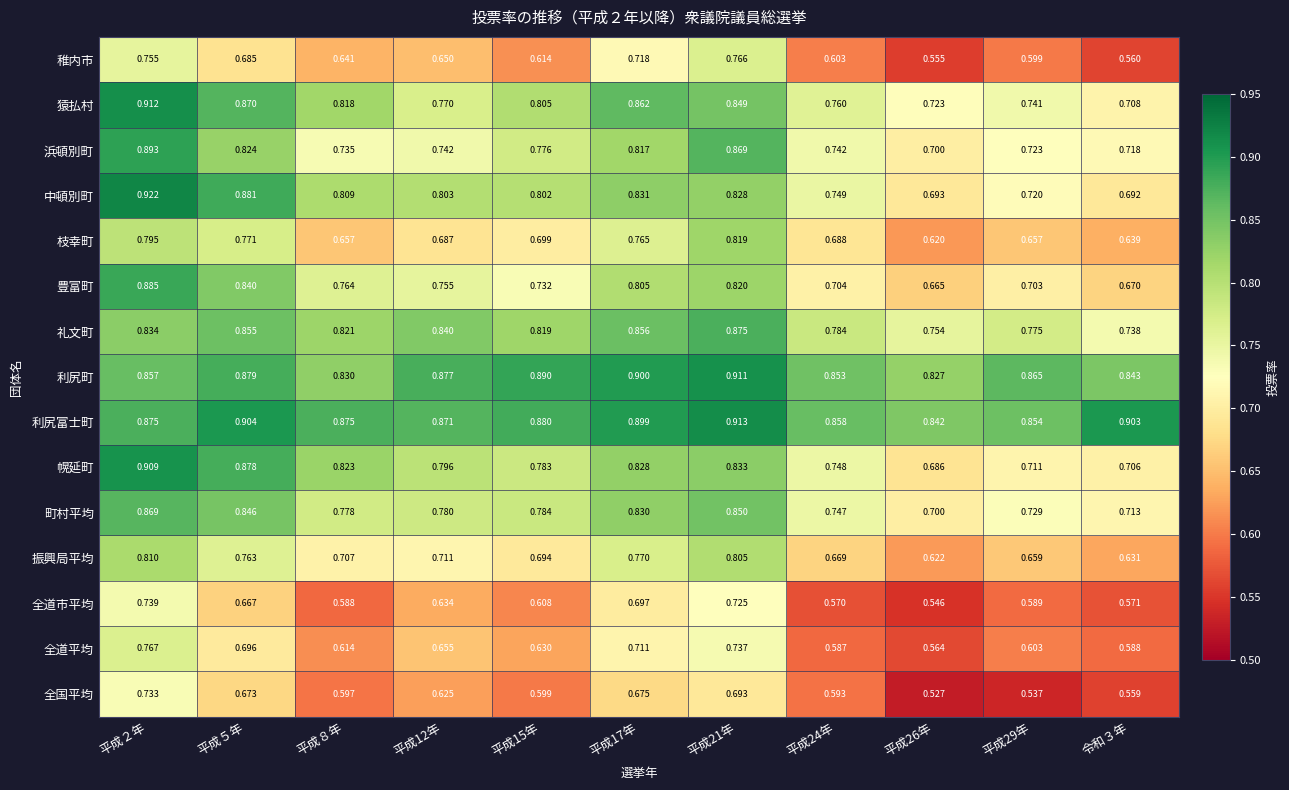

Between 平成29年 and 令和３年, which series saw the biggest shift?

利尻富士町